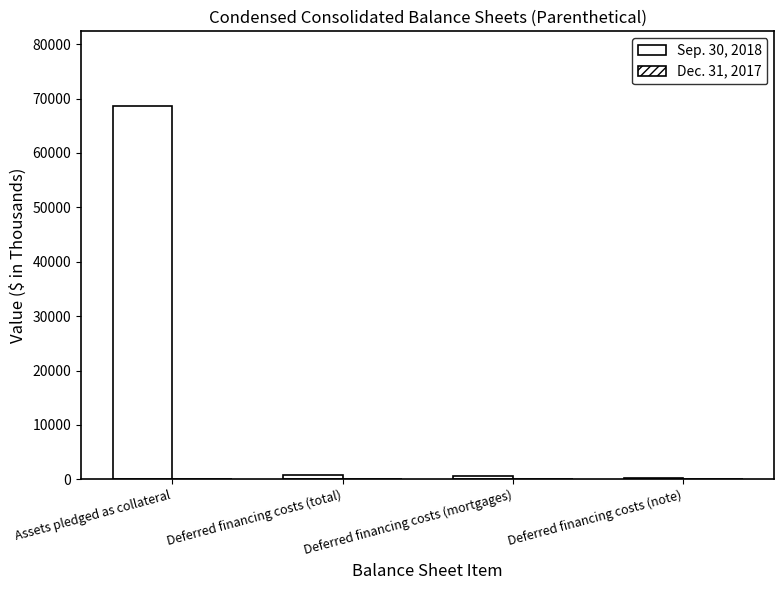

What is the greatest value displayed?

68637